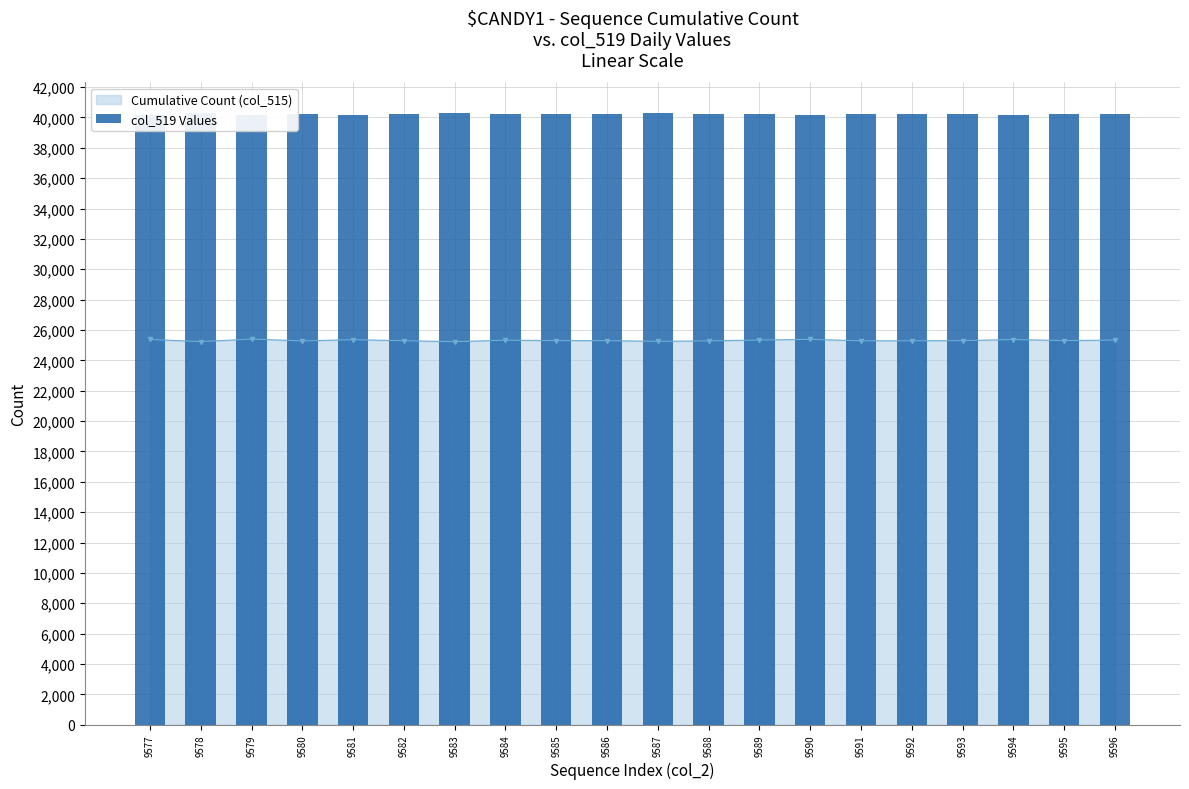

What is the sum of all values?

804428